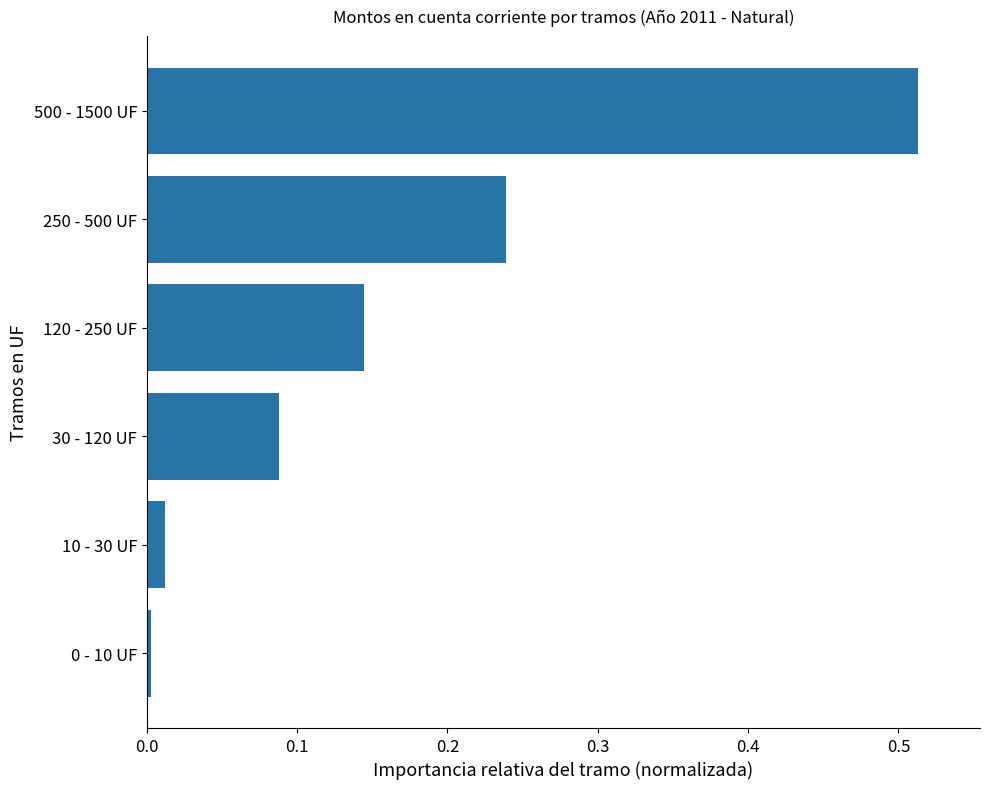

What is the sum of all values?

1.0